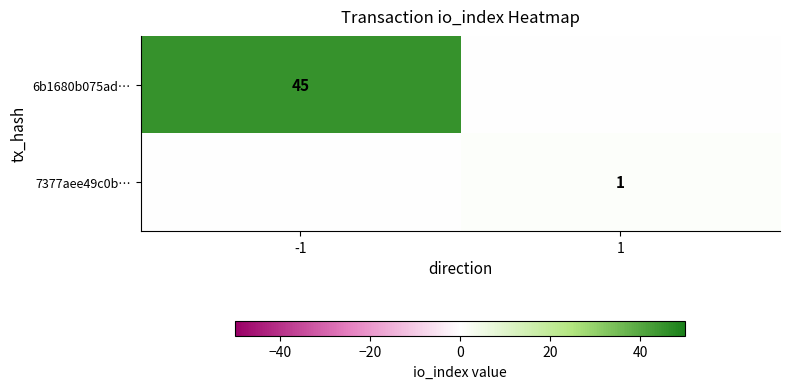

How many distinct data groups are displayed?

2